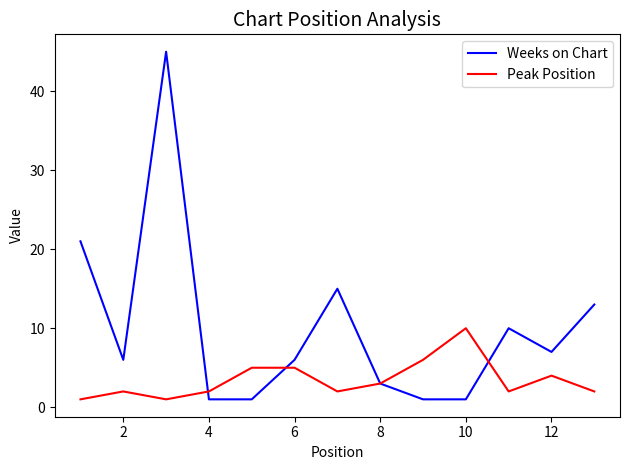

Which series has the largest total across all categories?

Weeks on Chart